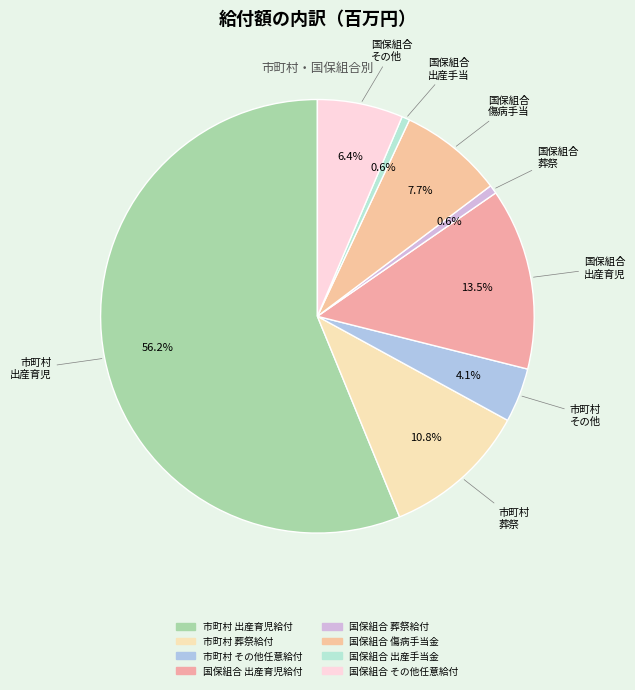

Which has a higher value, 市町村 出産育児給付 or 国保組合 その他任意給付?

市町村 出産育児給付